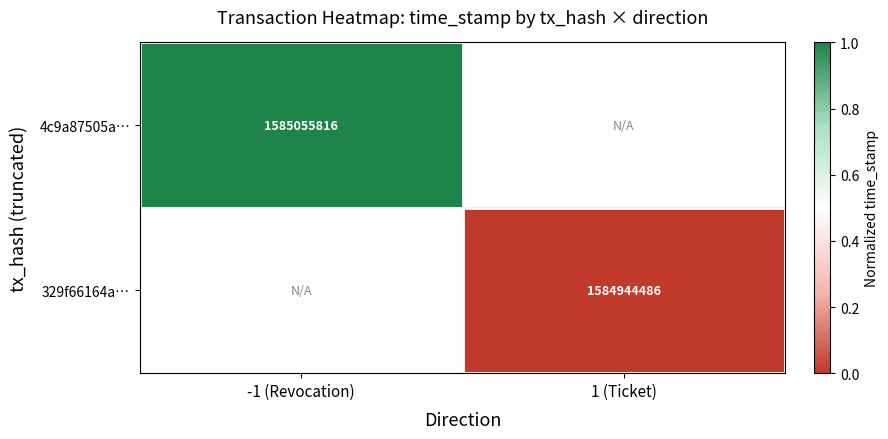

The value of 4c9a87505a… at -1 (Revocation) is 1585055816.0. True or false?

True